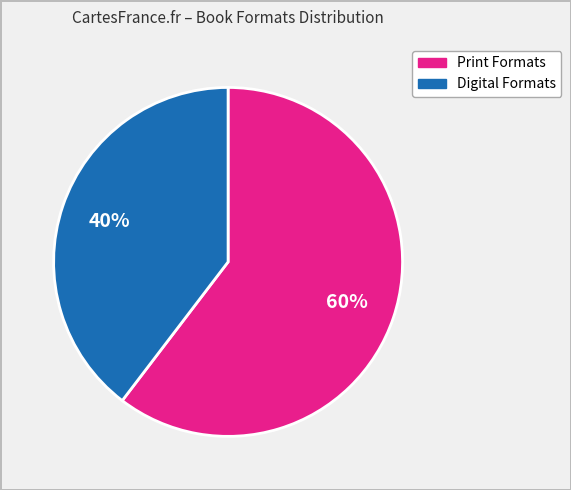

Which category has the smallest portion of the pie?

Digital Formats